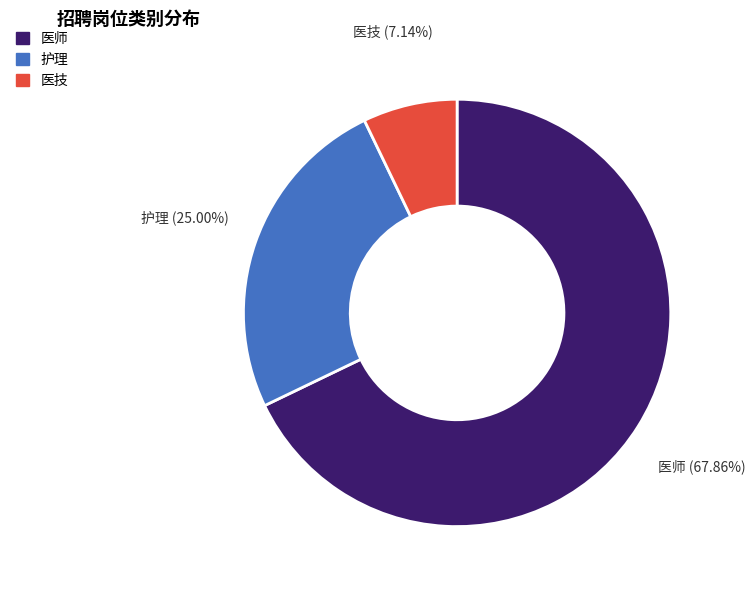

What is the ratio of the value at 医技 to the value at 护理?

0.3